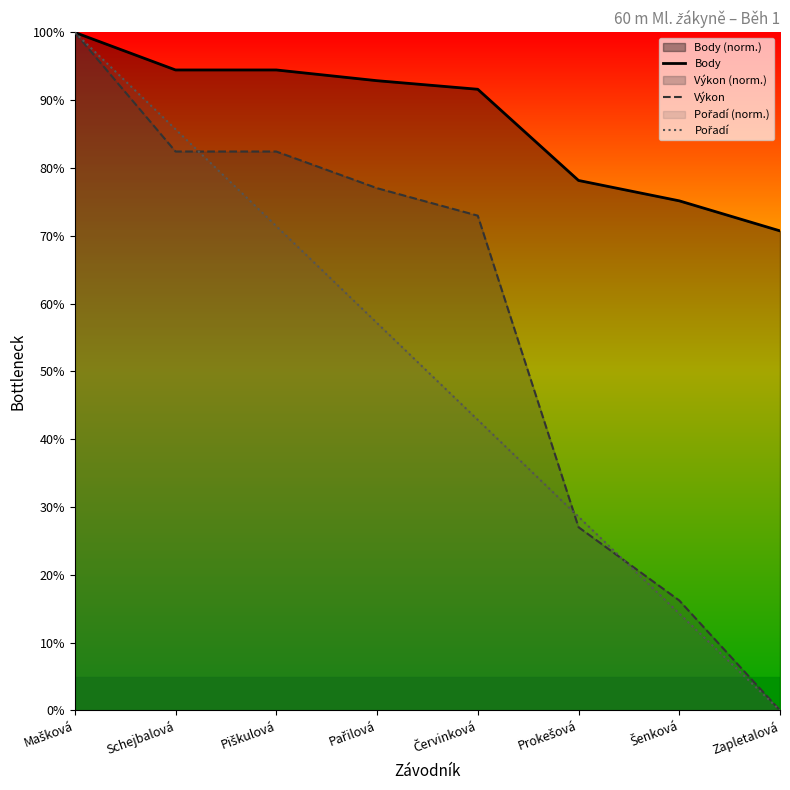

What is the difference between the second highest and second lowest values in the Pořadí series?

71.4